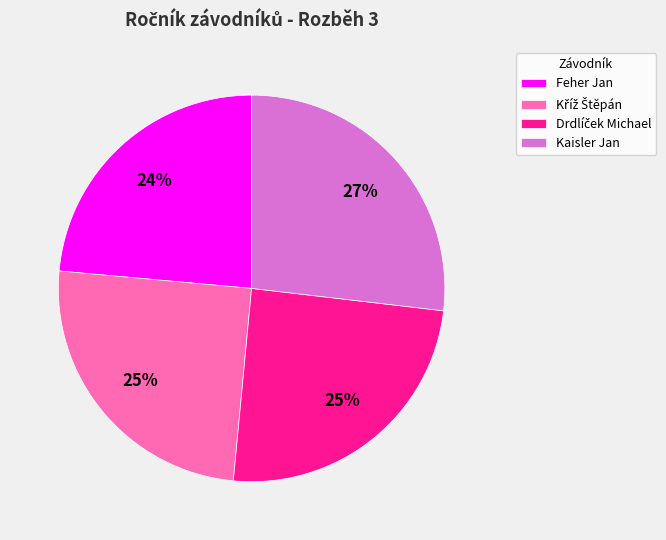

Which slice is the smallest?

Feher Jan